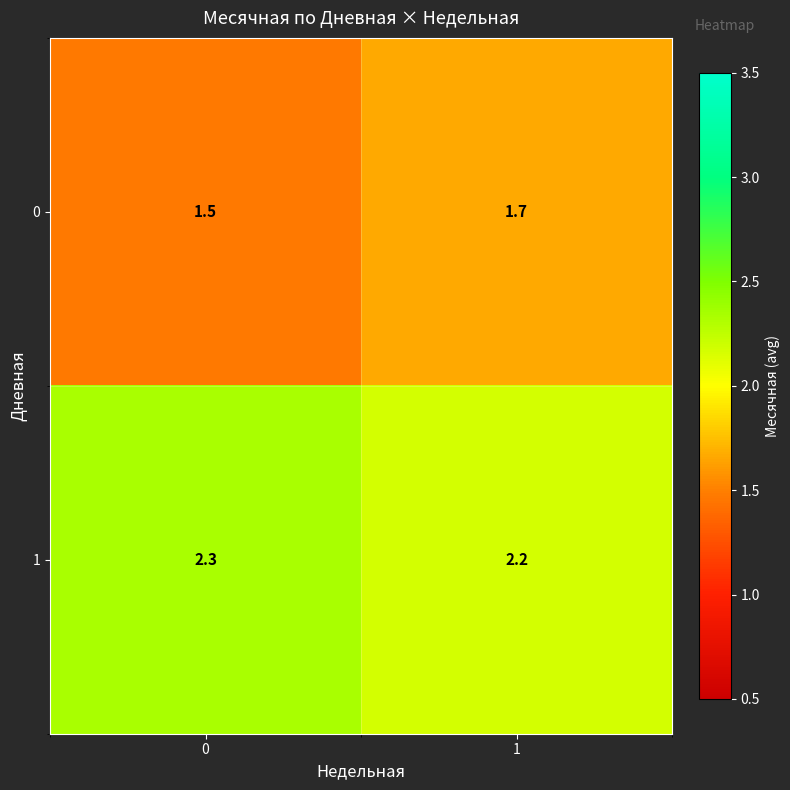

What is the sum of the 1 values at 1 and 0?

4.5